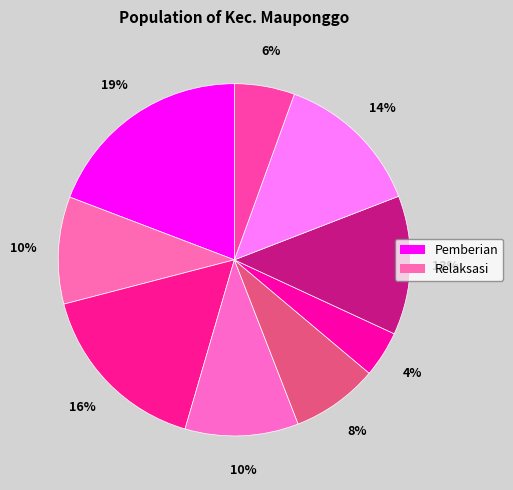

How many segments does this pie chart have?

9